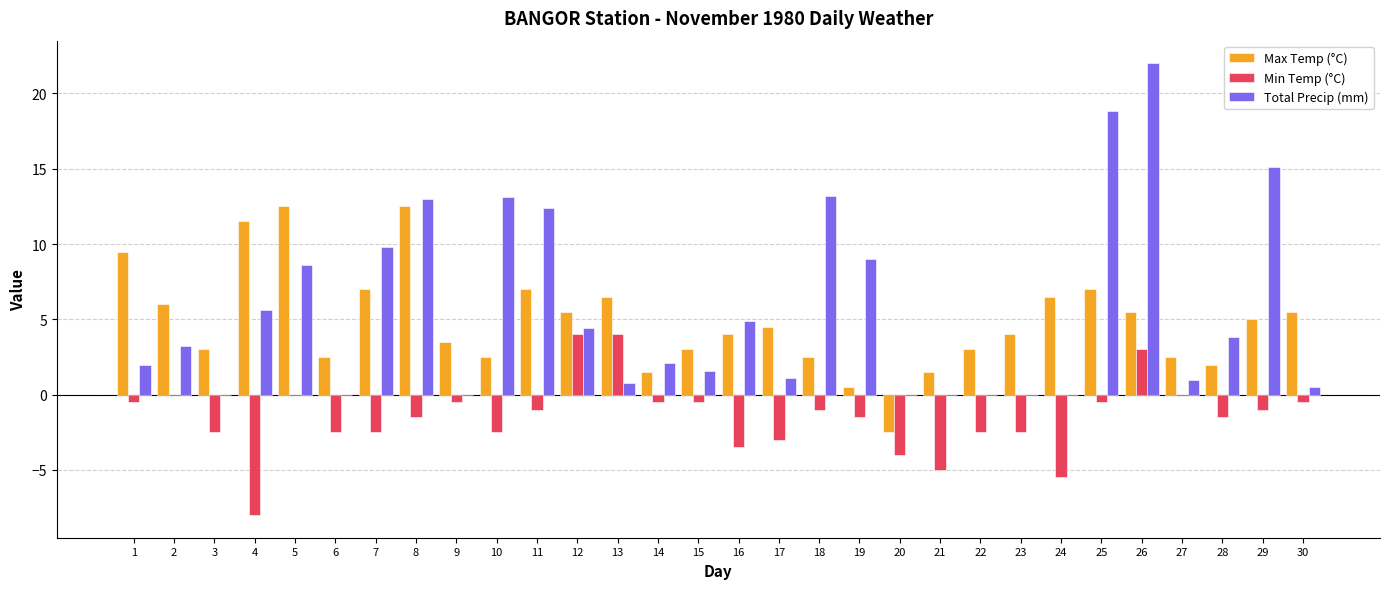

The Min Temp (°C) series shows -3.7 at 22. True or false?

False